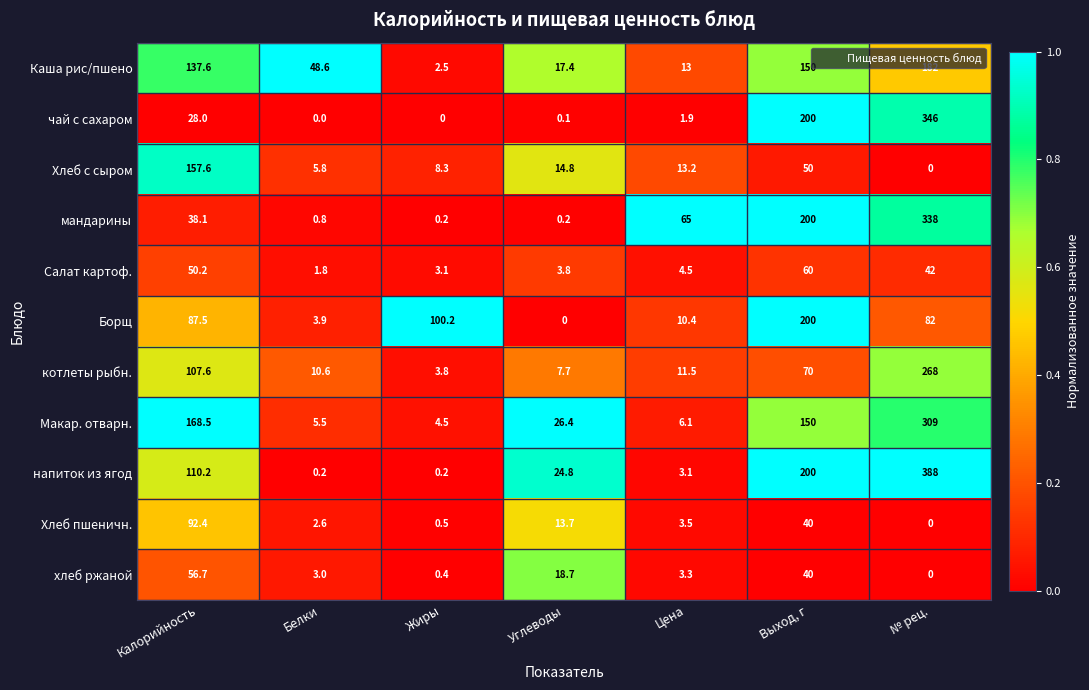

List the series in order of their peak value, highest first.

напиток из ягод, чай с сахаром, мандарины, Макар. отварн., котлеты рыбн., Борщ, Каша рис/пшено, Хлеб с сыром, Хлеб пшеничн., Салат картоф., хлеб ржаной